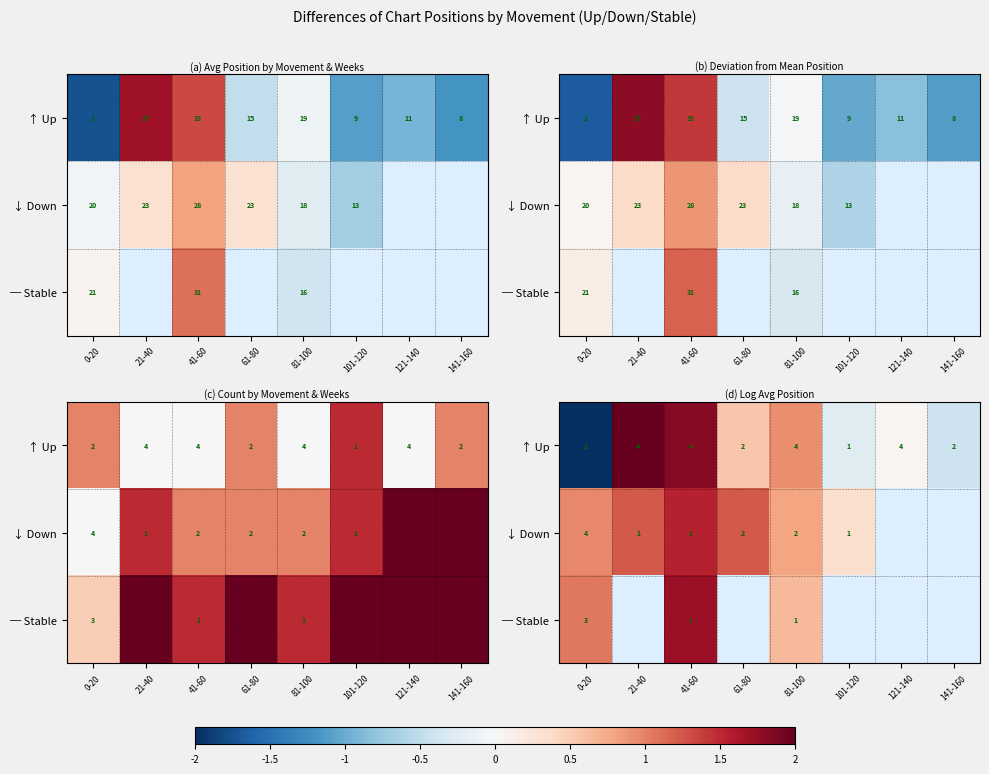

The ↑ Up series shows 1.9 at 61-80. True or false?

False